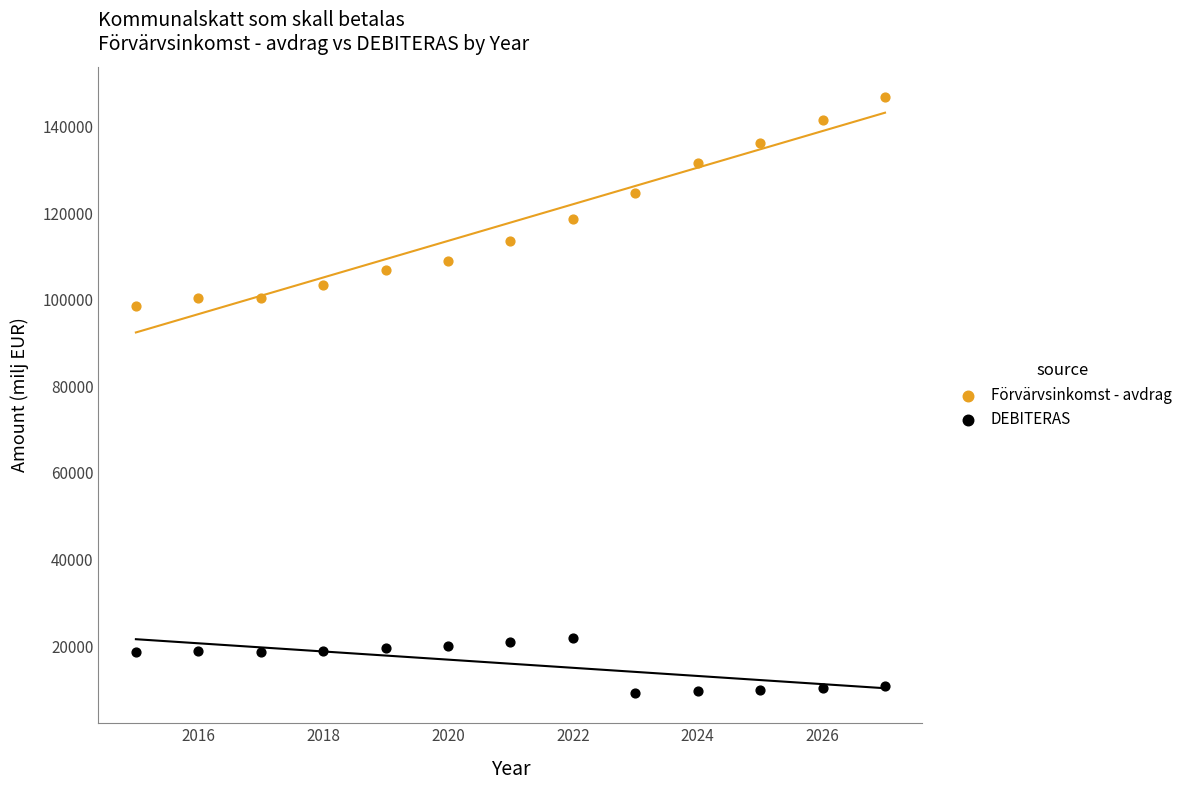

Which series reaches the maximum Y coordinate?

Förvärvsinkomst - avdrag